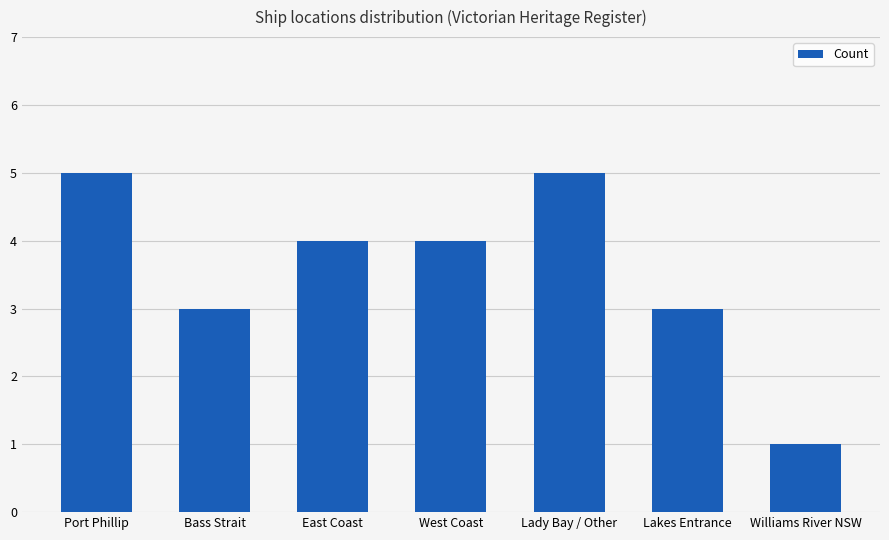

What is the sum of all values?

25